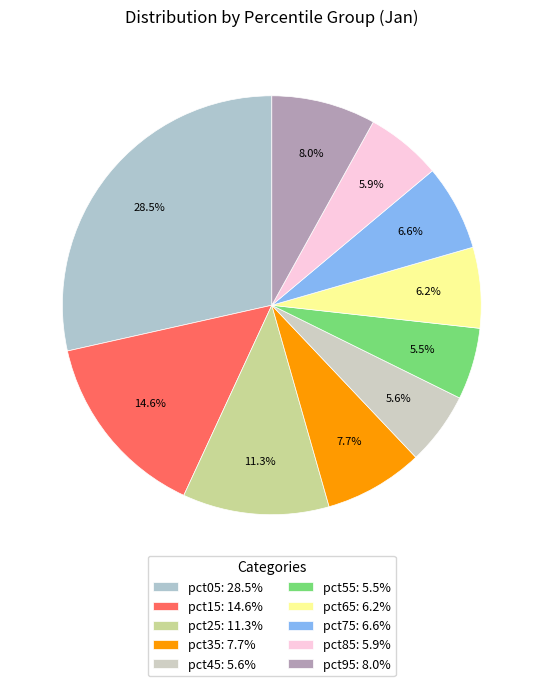

What is the smallest slice in the pie chart?

pct55